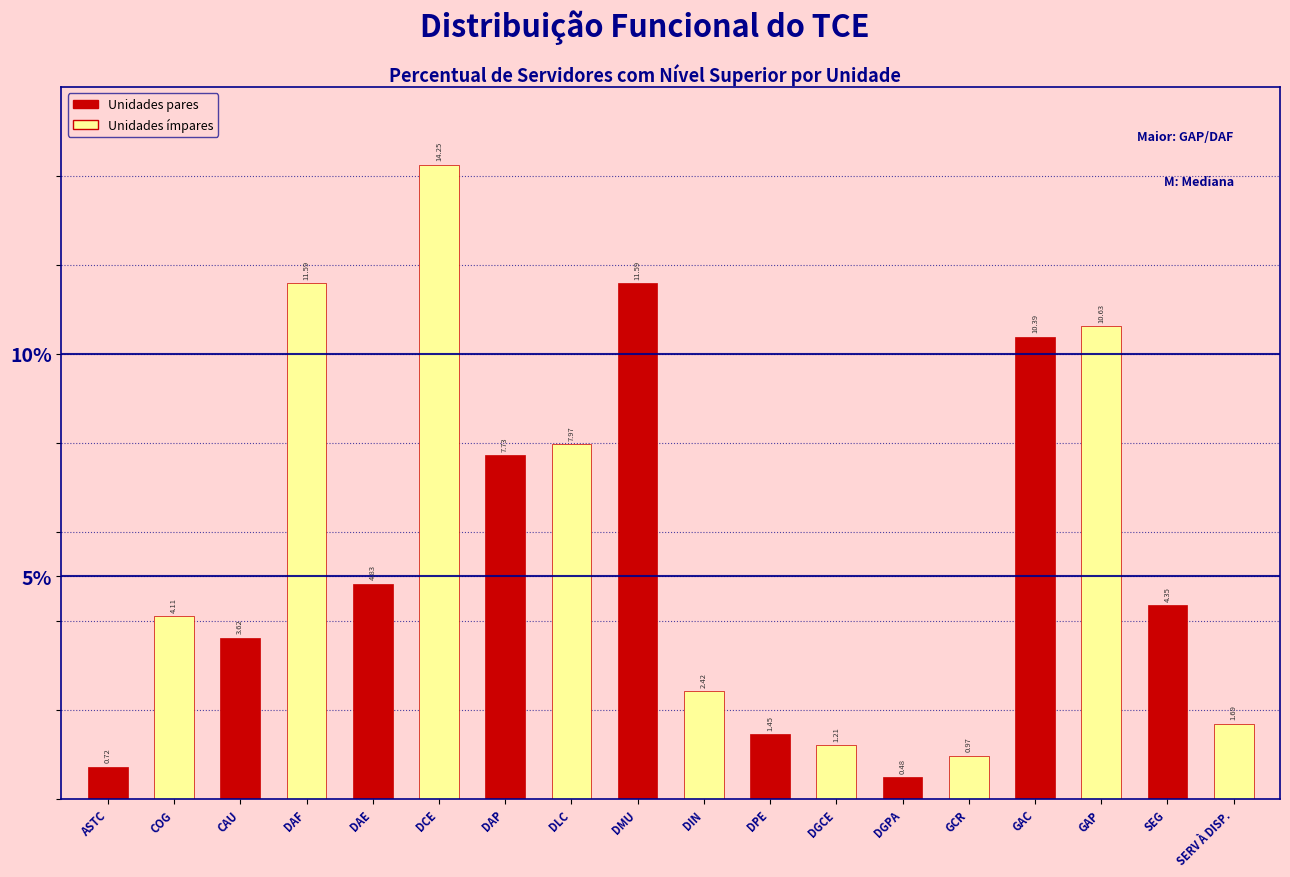

What is the label of the 15th bar from the left?

GAC